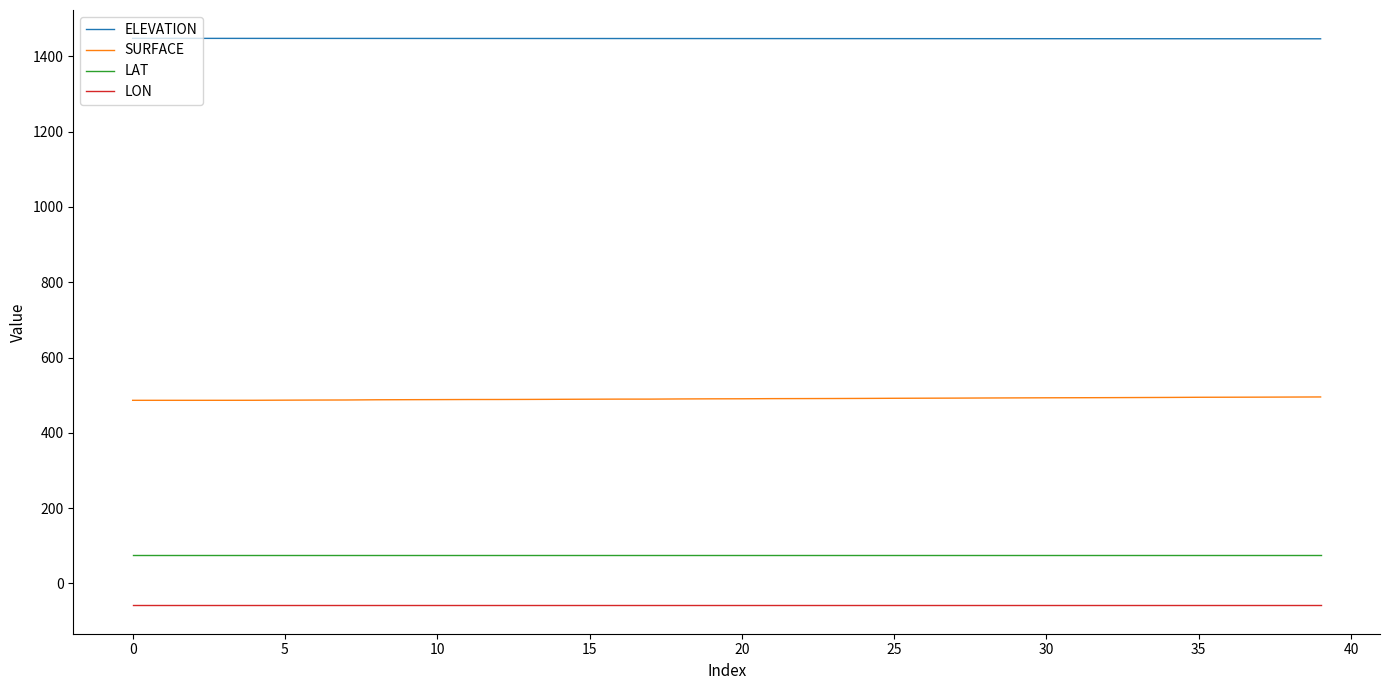

List the series in order of their peak value, lowest first.

LON, LAT, SURFACE, ELEVATION